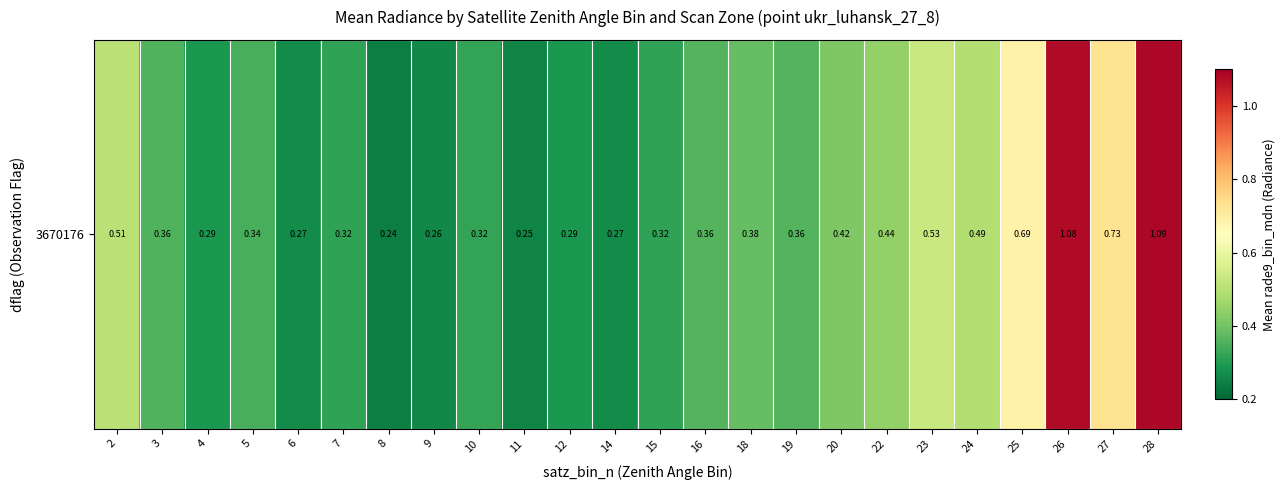

Reading left to right, list all the values displayed in this chart.

0.5	0.4	0.3	0.3	0.3	0.3	0.2	0.3	0.3	0.3	0.3	0.3	0.3	0.4	0.4	0.4	0.4	0.4	0.5	0.5	0.7	1.1	0.7	1.1